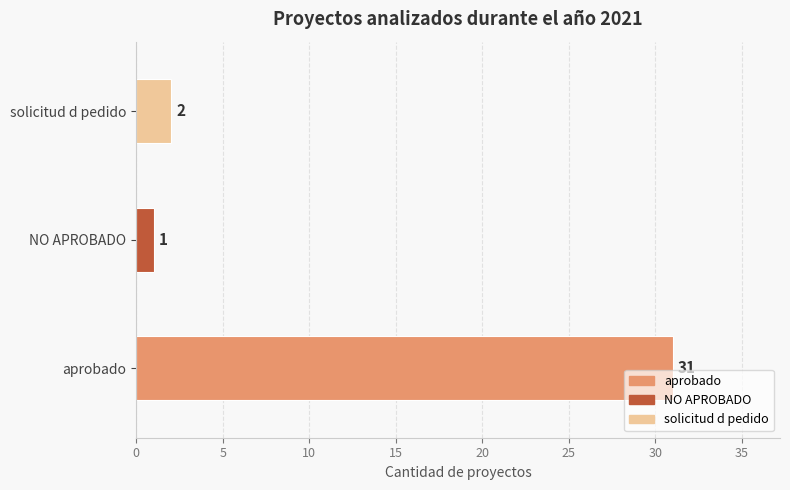

The value at aprobado is 7. True or false?

False